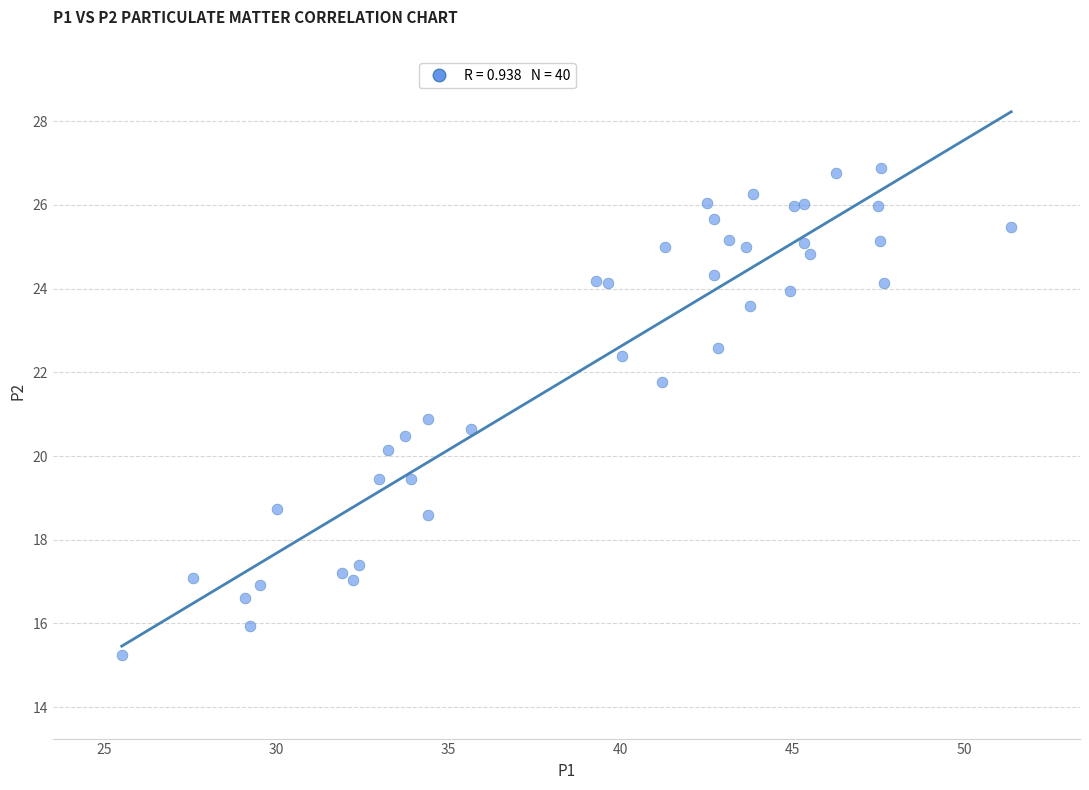

What is the range of X values (max minus min)?

25.9